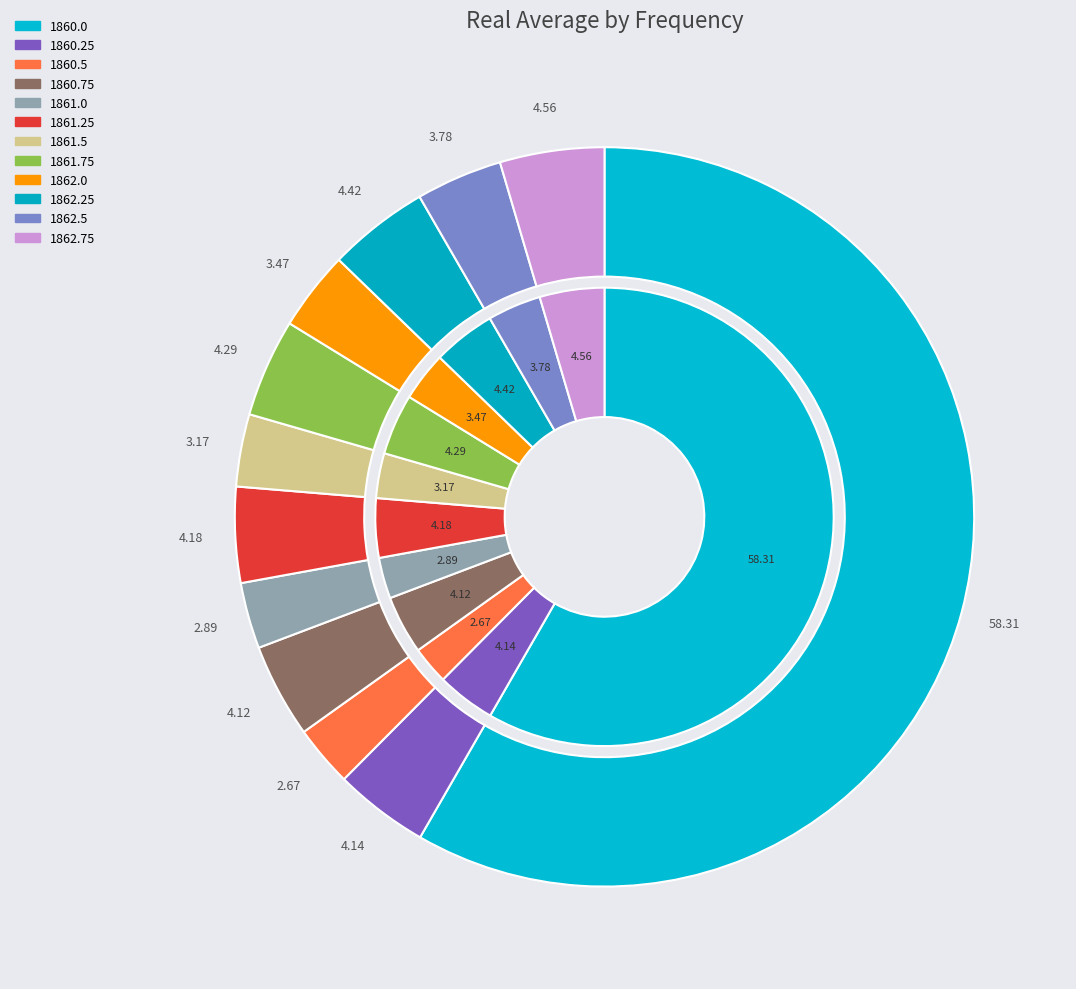

Which category accounts for the majority?

1860.0